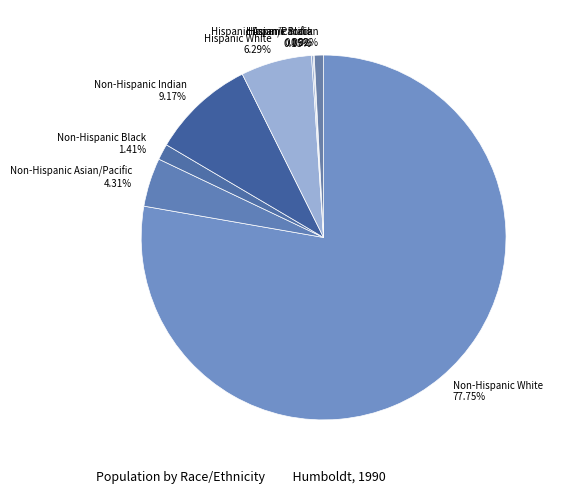

What is the largest slice in the pie chart?

Non-Hispanic White